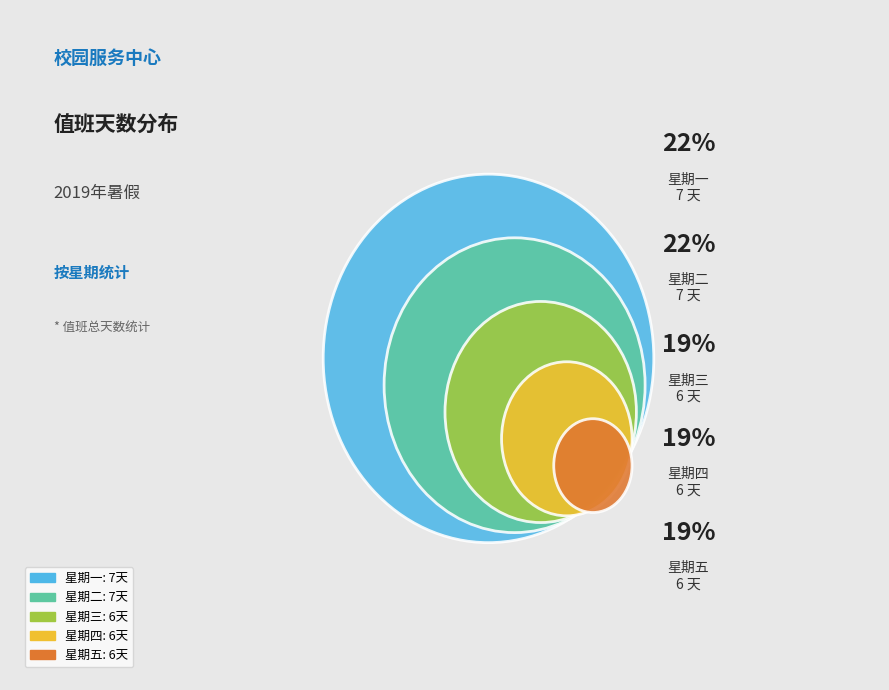

Is there any slice that represents more than half of the pie?

No